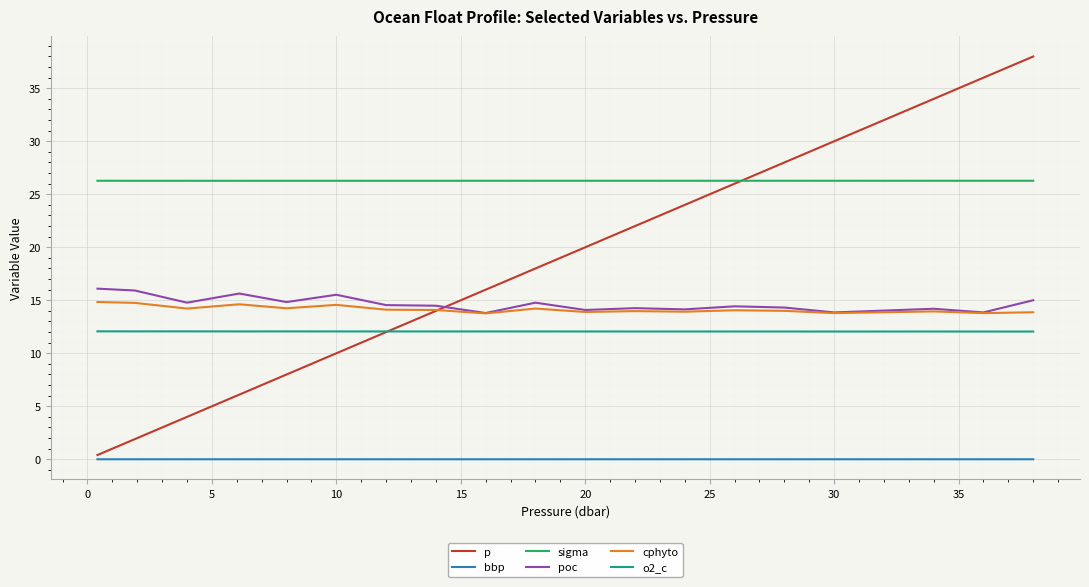

What is the maximum value for o2_c?

12.1